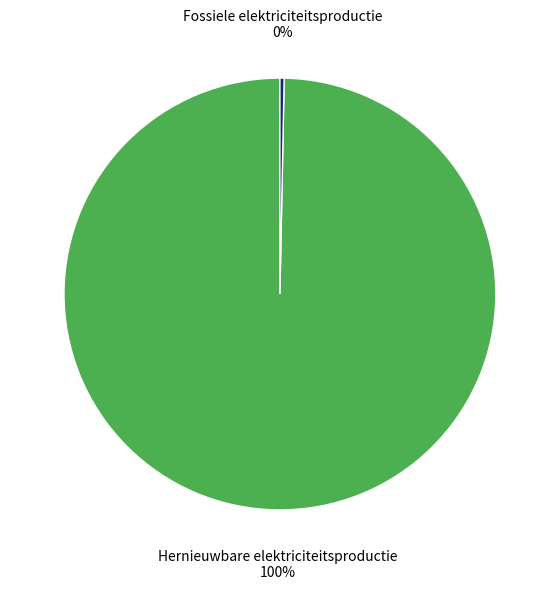

Count the number of slices in the pie.

2